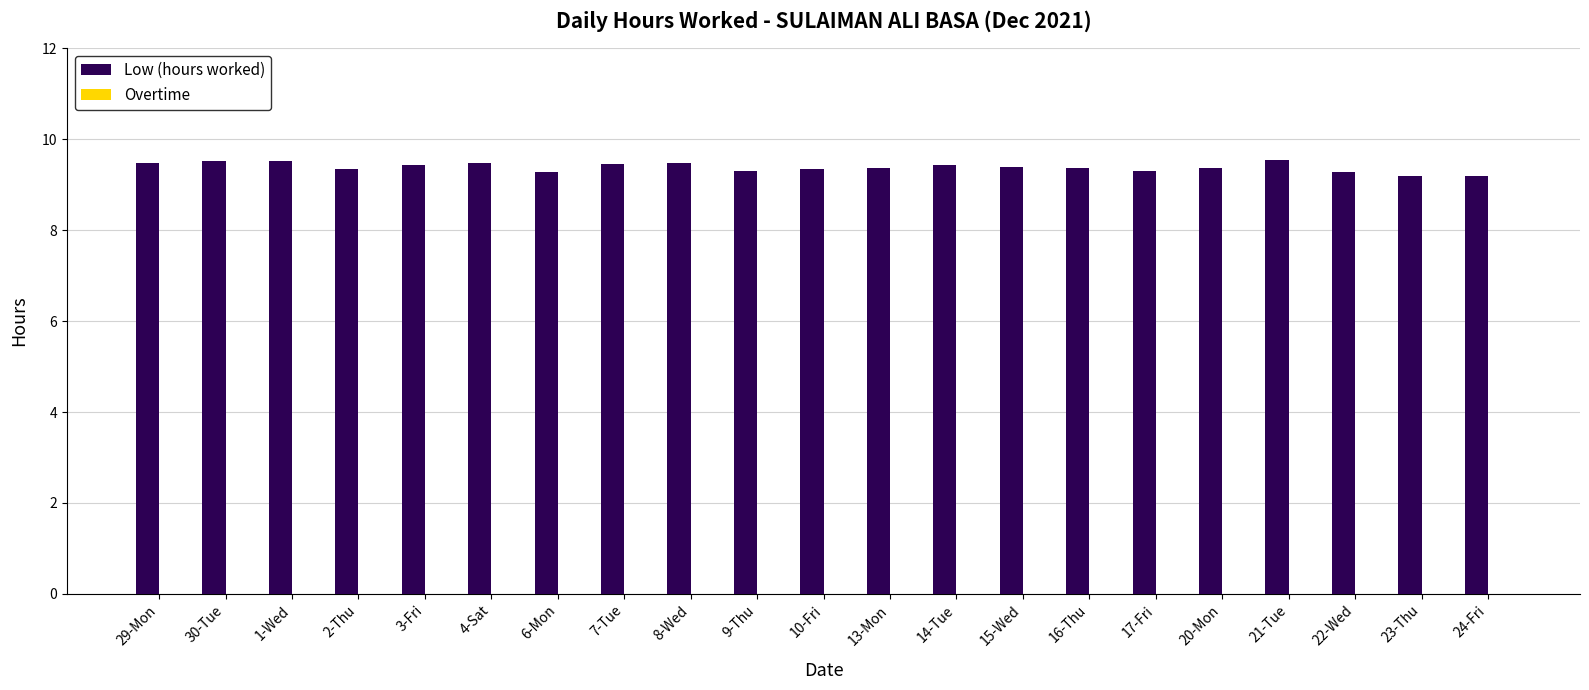

The chart shows a value of 9.5 at 1-Wed. True or false?

True